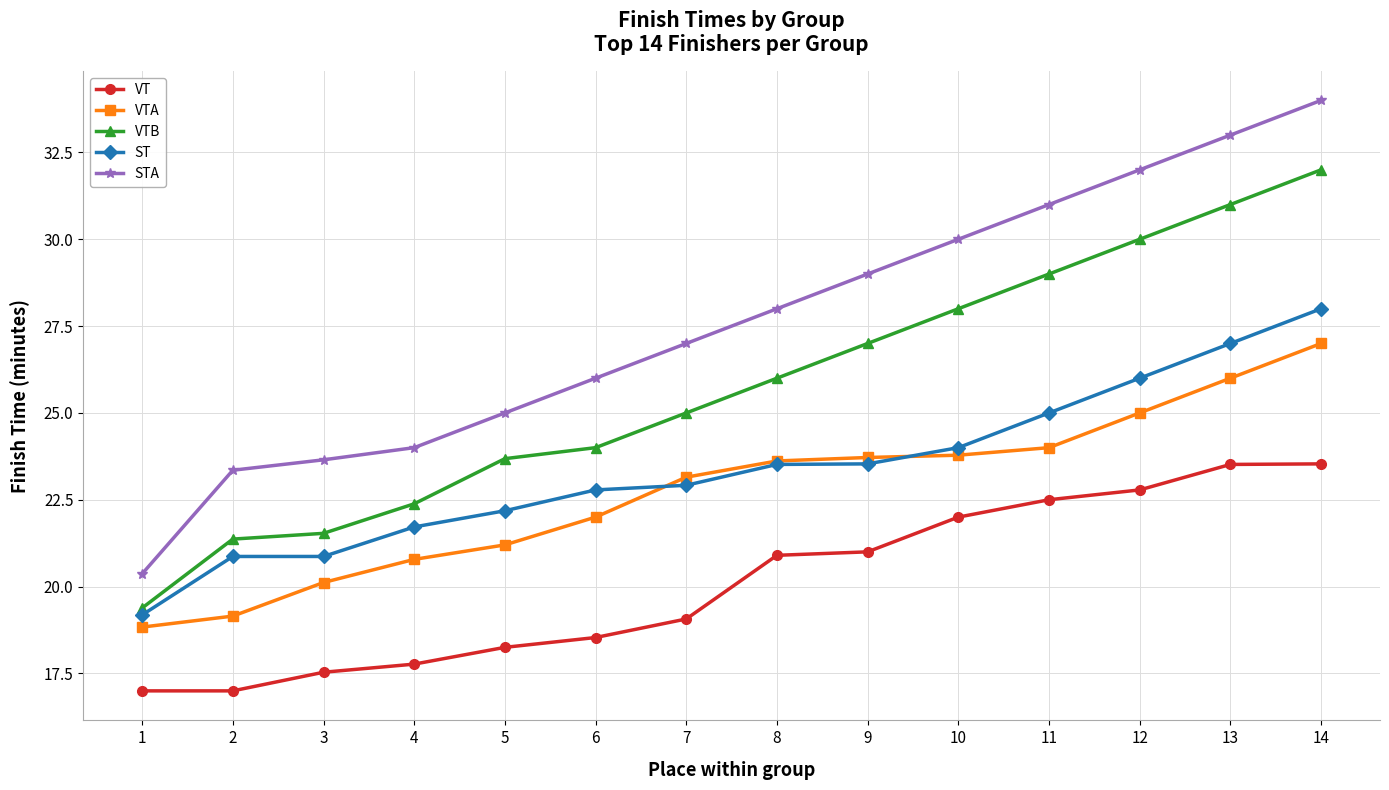

True or false: VTA and STA intersect in this chart.

False